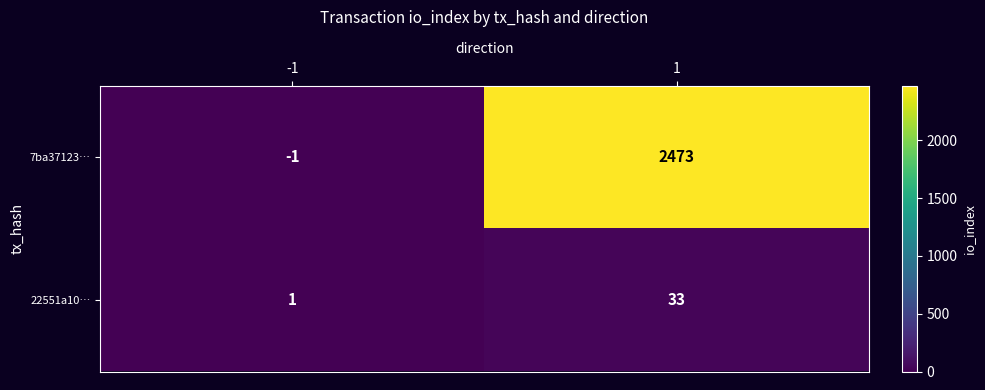

What is the sum of the 7ba37123… values at 1 and -1?

2472